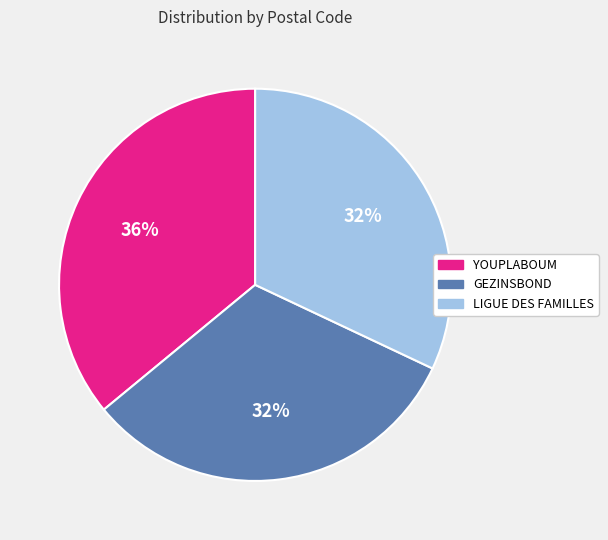

Does any single category account for the majority?

No